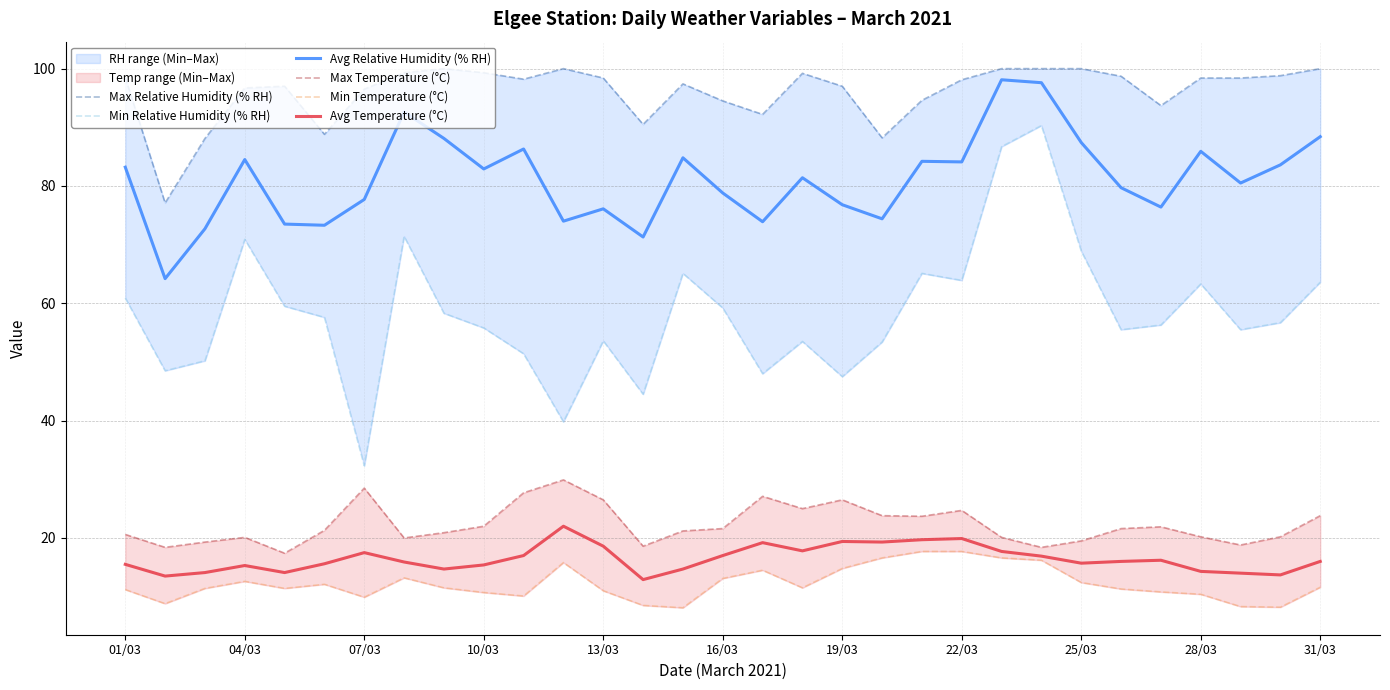

The Avg Temperature (°C) series shows 19.9 at 22/03. True or false?

True